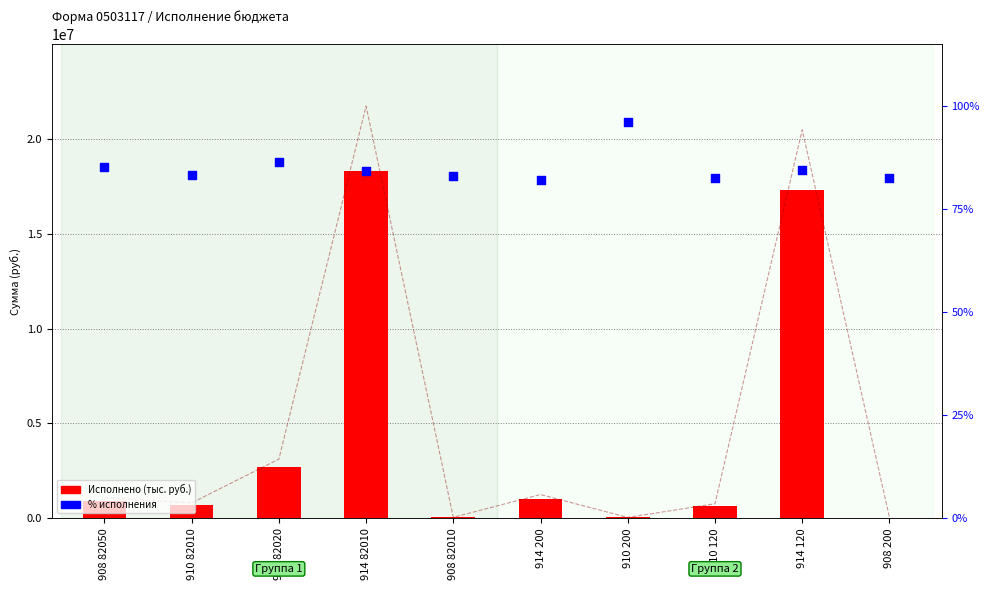

Which series has the largest total across all categories?

Утвержденные назначения